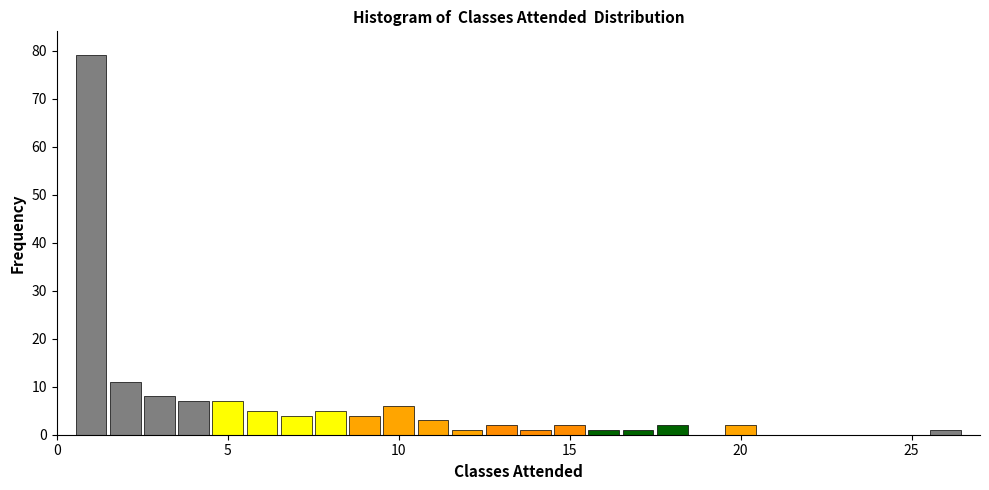

Read against the x-axis, roughly where is the centre of the tallest bar?

1.0